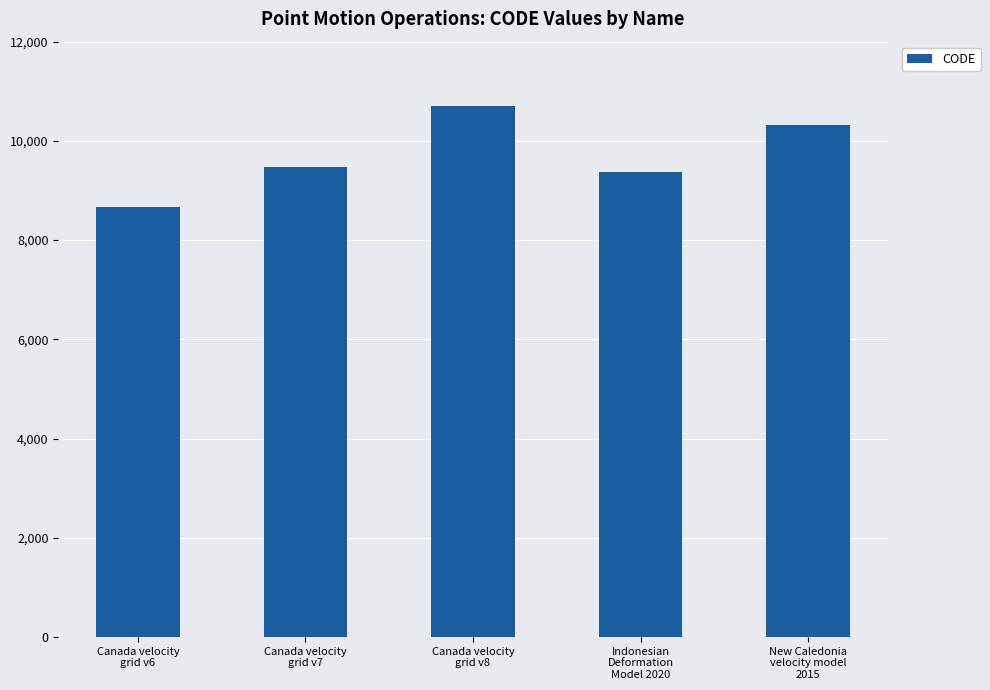

What is the smallest value displayed?

8676